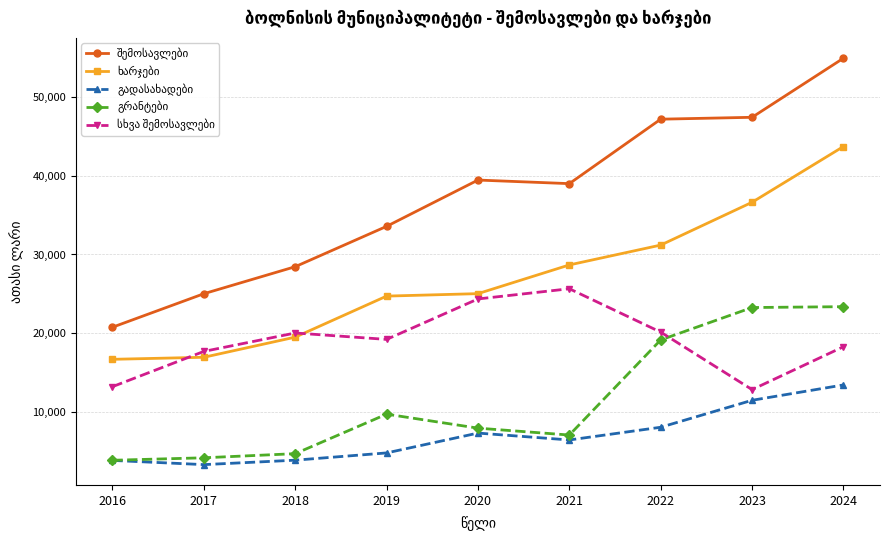

What is the total value across all series at 2022?

125655.9